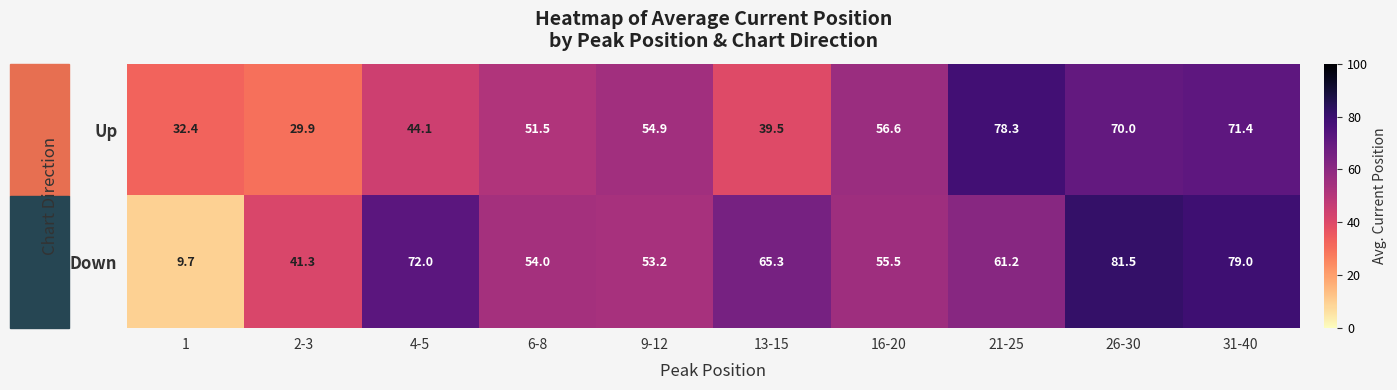

At which label does Down first exceed 61?

4-5